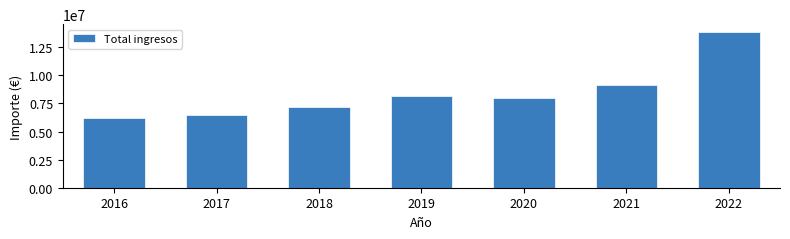

Reading right to left, extract all data points from this chart.

13856342.8	9169419.1	7955800.8	8142881.2	7204291.3	6457481.3	6221448.1